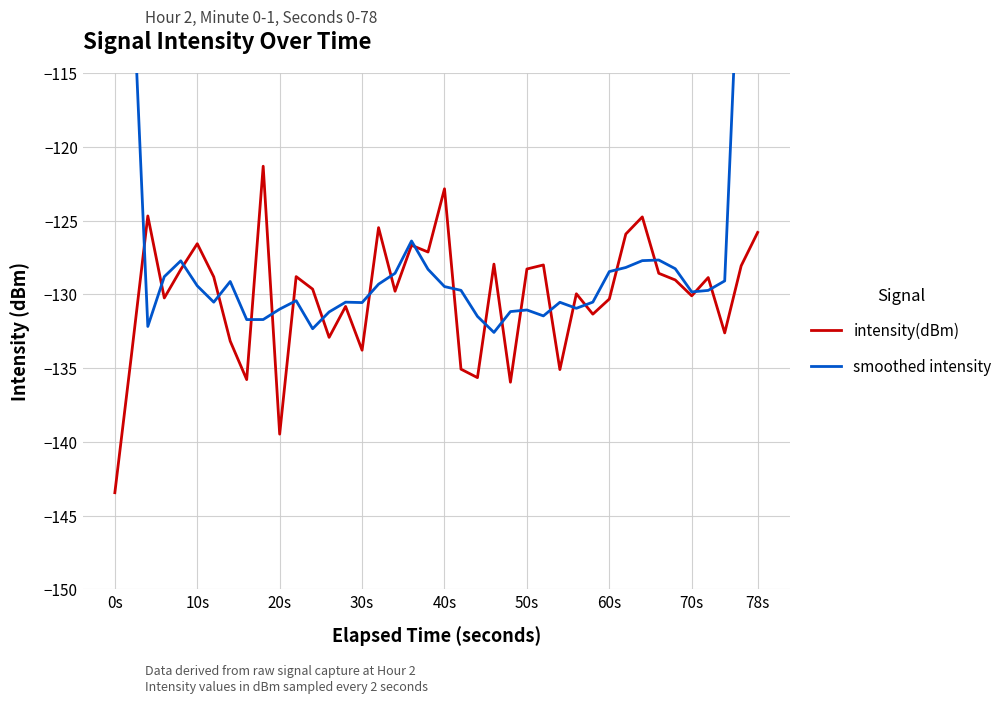

What is the highest value of the intensity(dBm) series?

-121.3